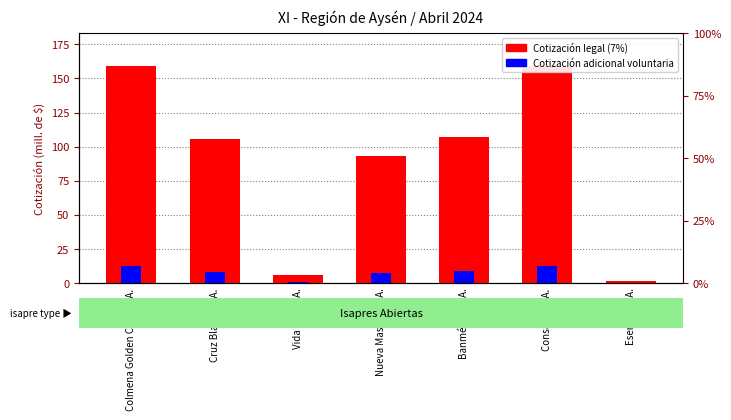

What is the difference between the maximum and minimum values in the Cotización adicional voluntaria series?

12.6